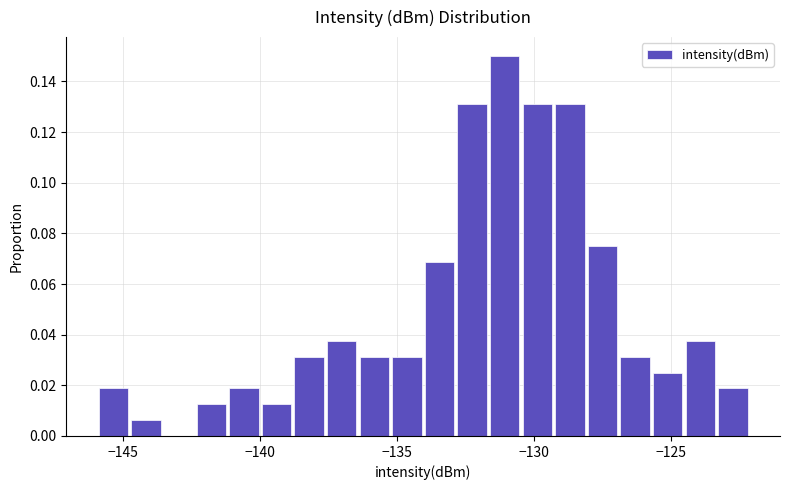

Around what value on the x-axis is the tallest bar? Give the approximate position of its centre, as read against the axis.

-131.0